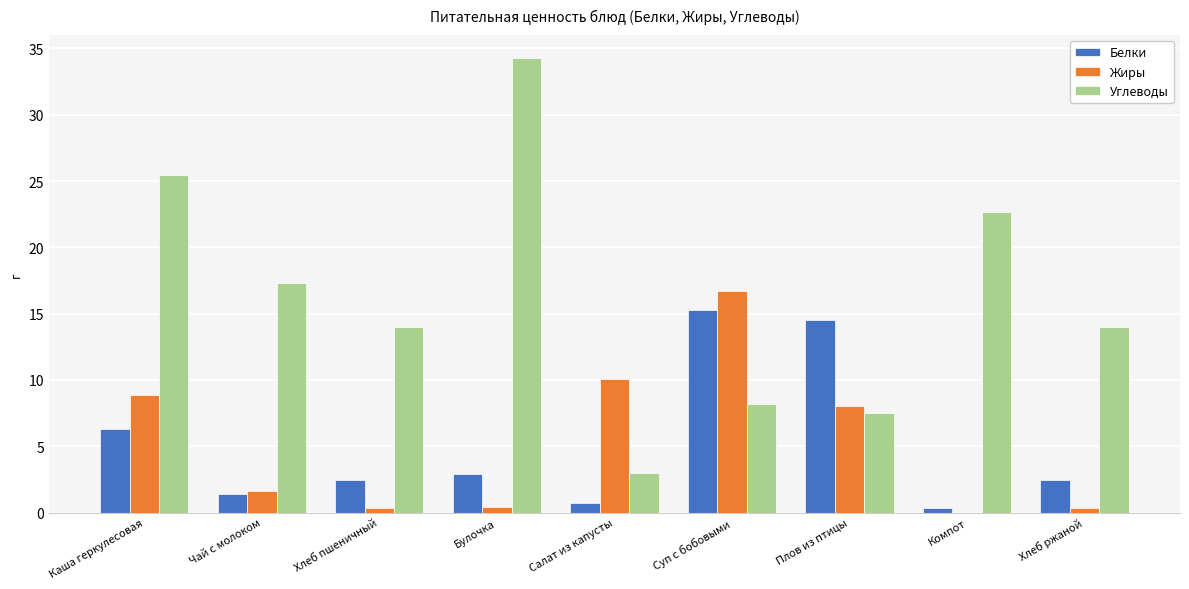

How many groups of bars are there?

9